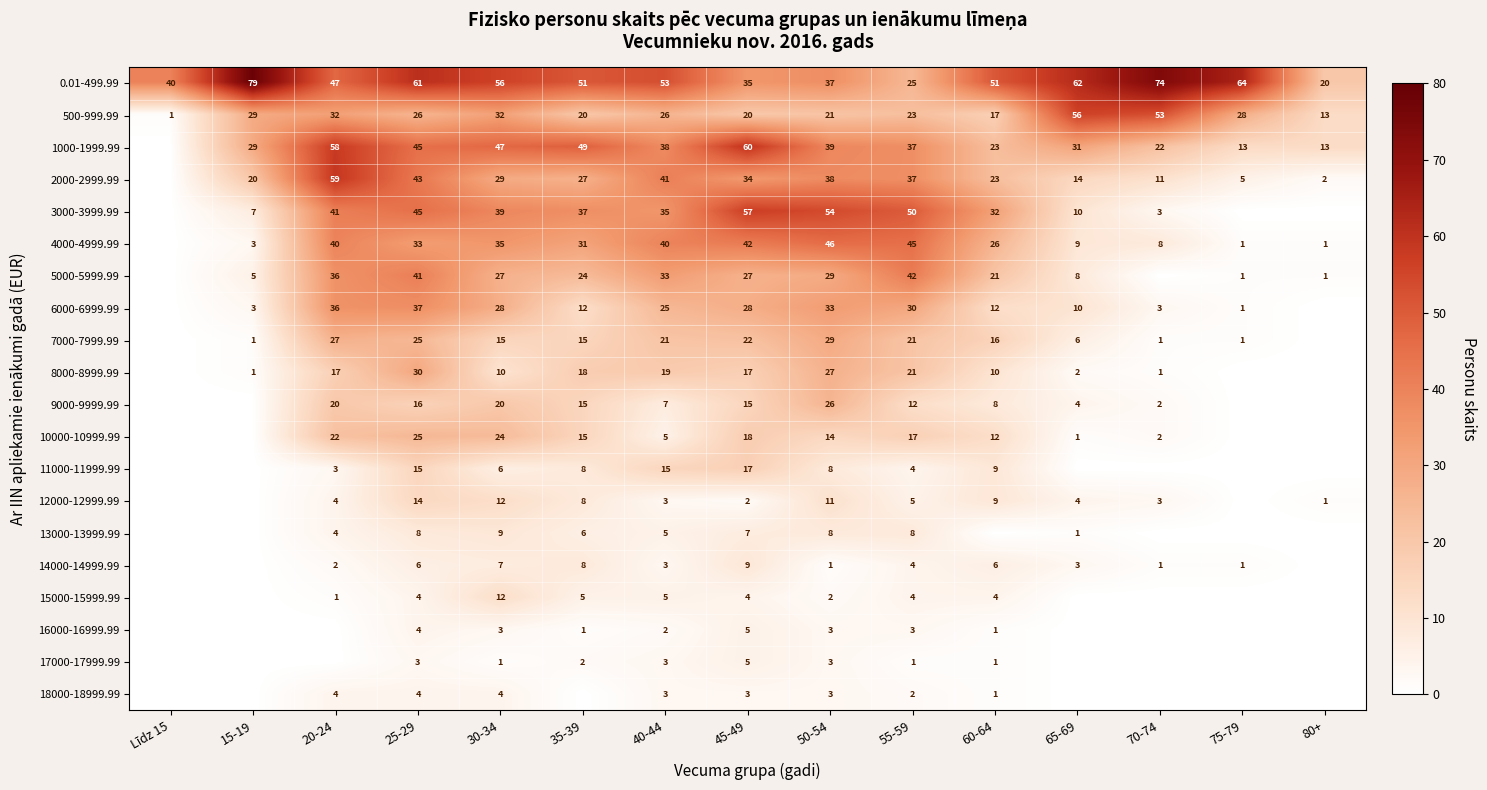

At how many categories does at least one series exceed 14?

15